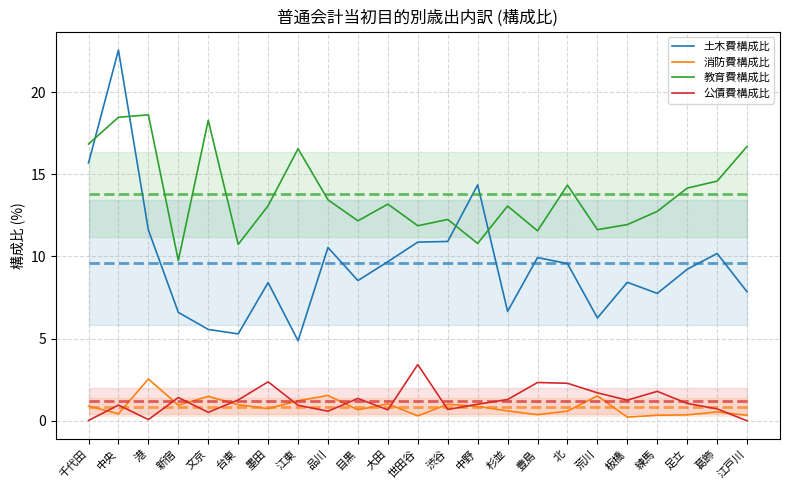

Where is the first local minimum for 消防費構成比?

中央